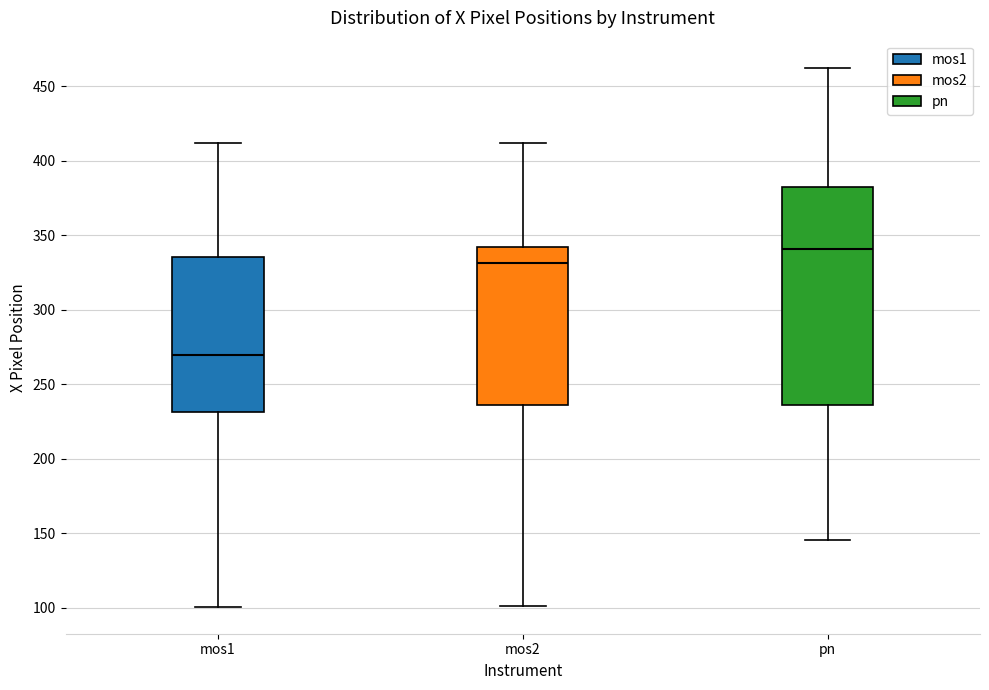

Which box's median line is the highest?

pn